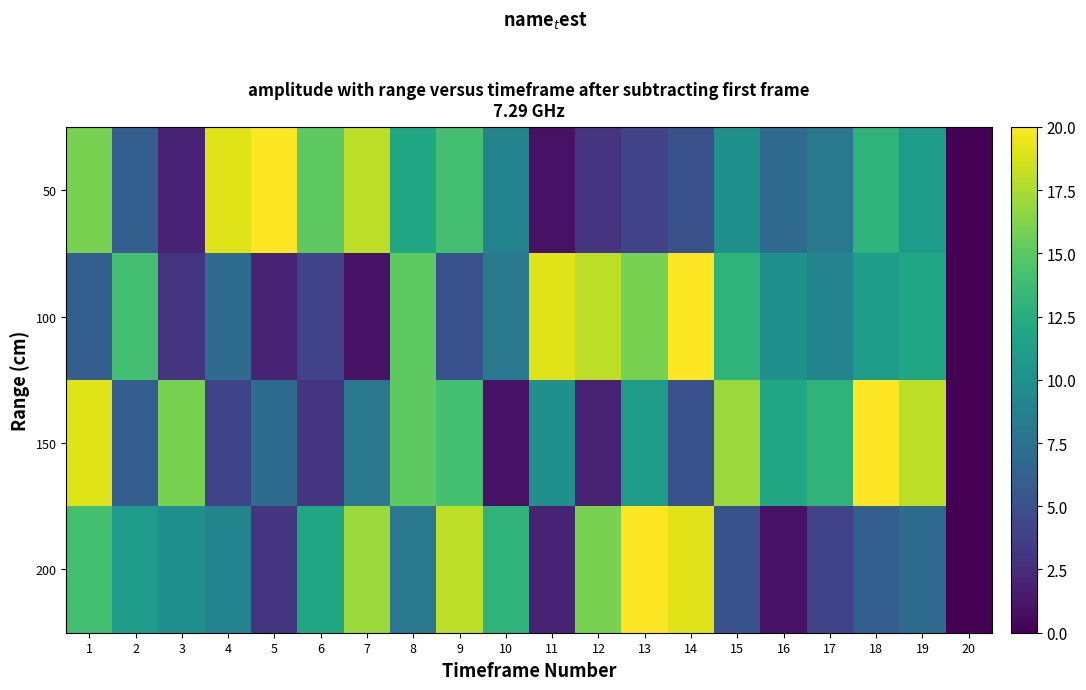

Which series has the largest total across all categories?

150